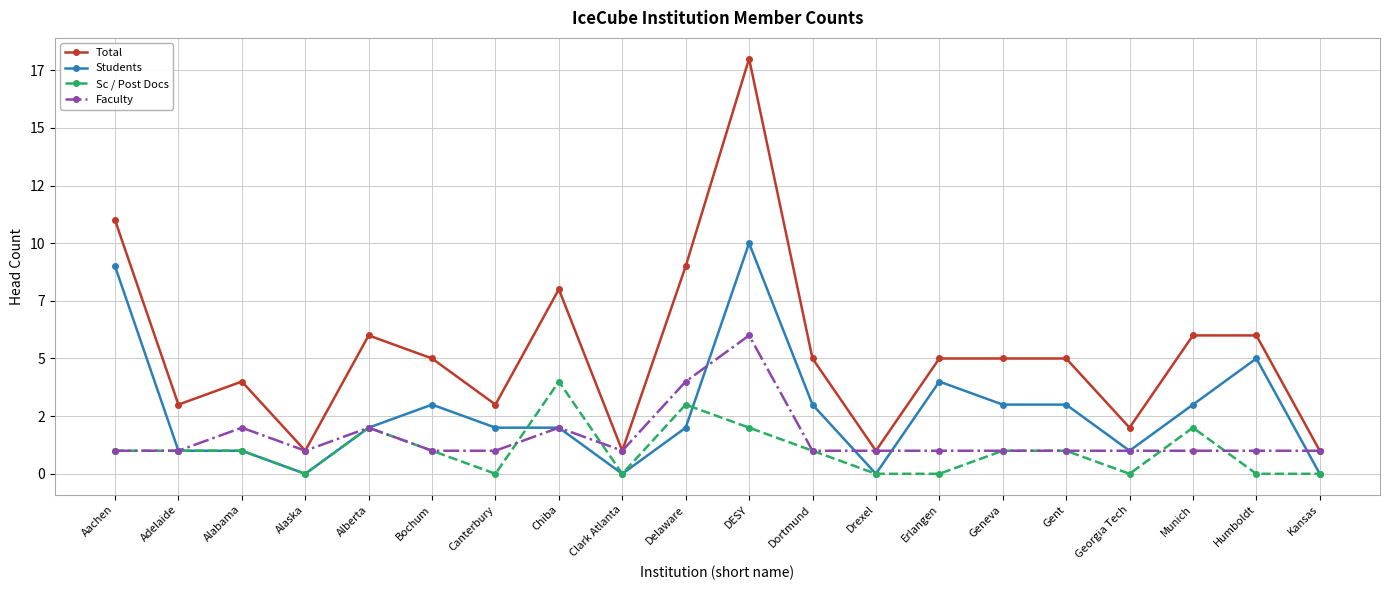

What is the difference between the maximum and minimum values in the Sc / Post Docs series?

4